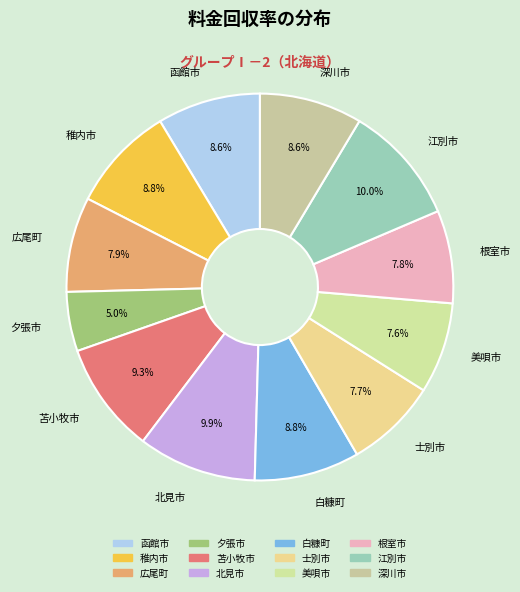

What is the smallest slice in the pie chart?

夕張市